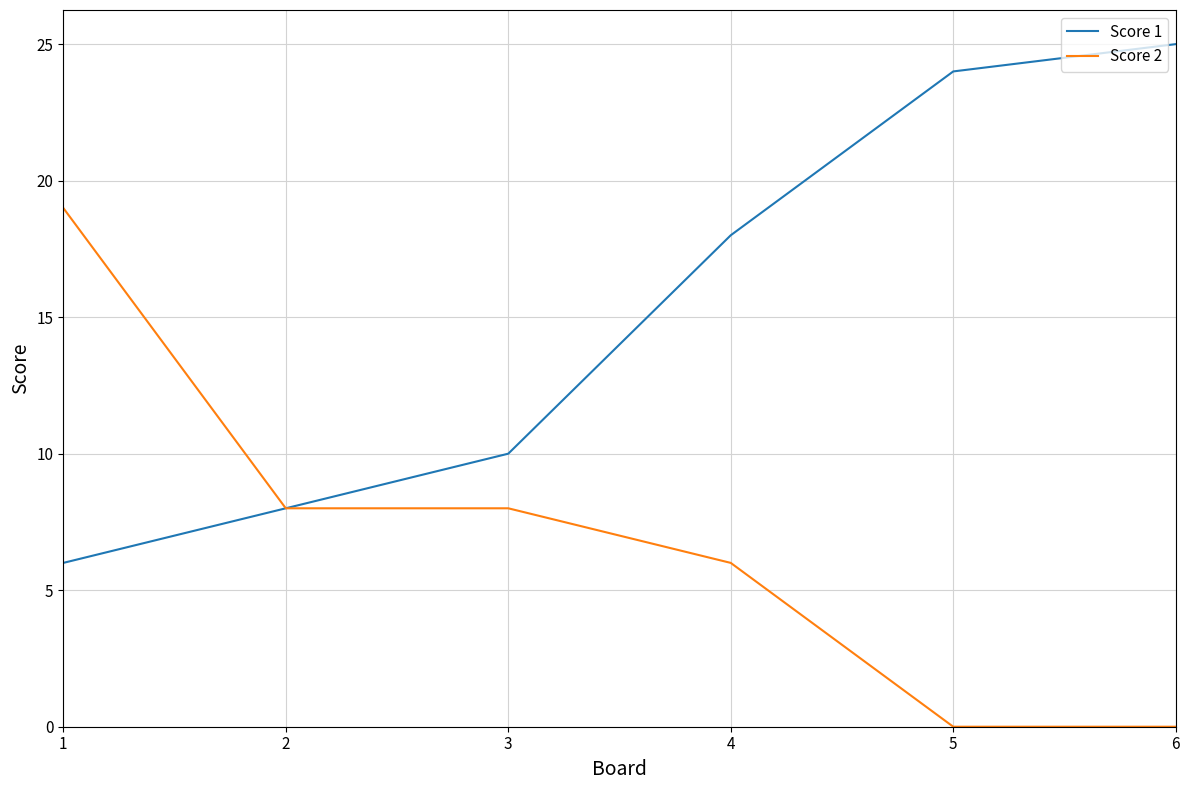

Where is Score 1 nearest to the value 15?

4